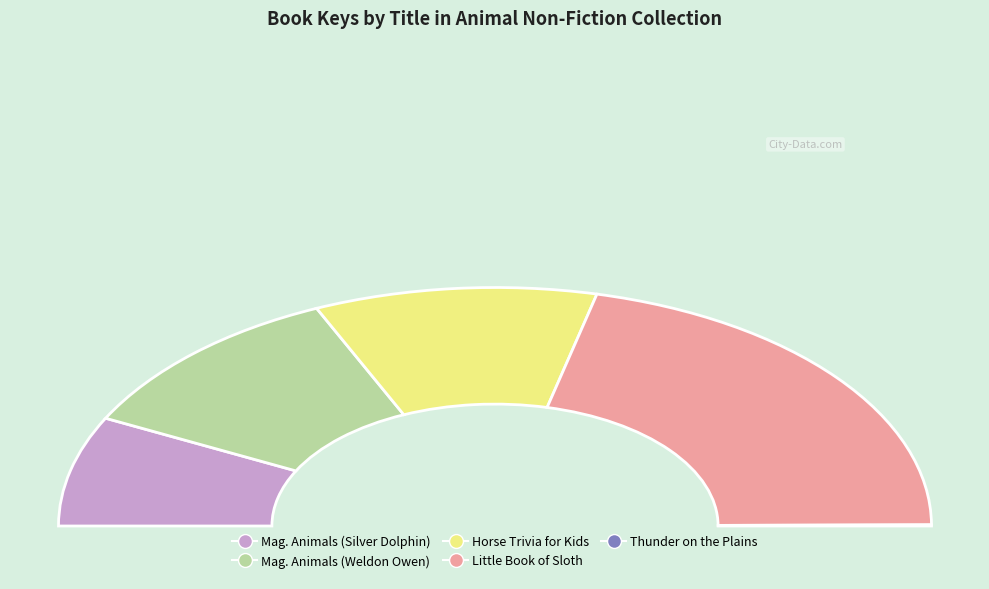

To the nearest percent, what is the combined percentage of Thunder on the Plains and Magnificent Book of Animals (Weldon Owen)?

22%